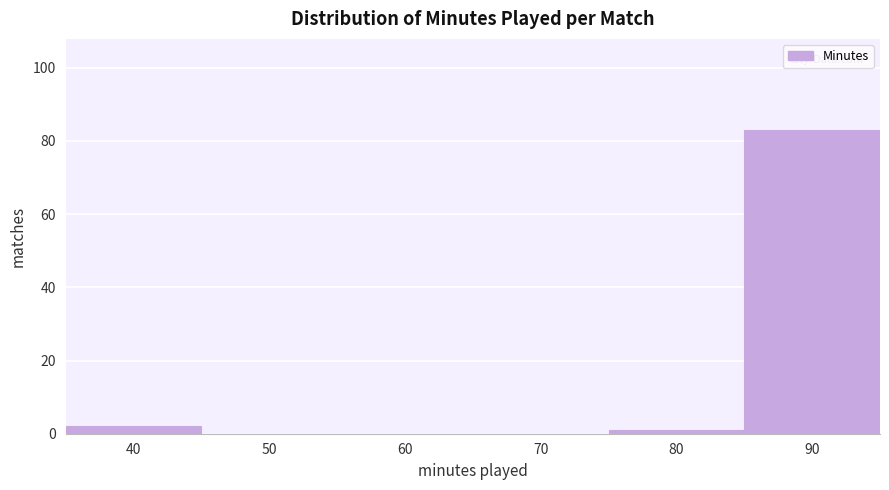

Reading left to right, transcribe all the data shown in this chart.

40=2	50=0	60=0	70=0	80=1	90=83